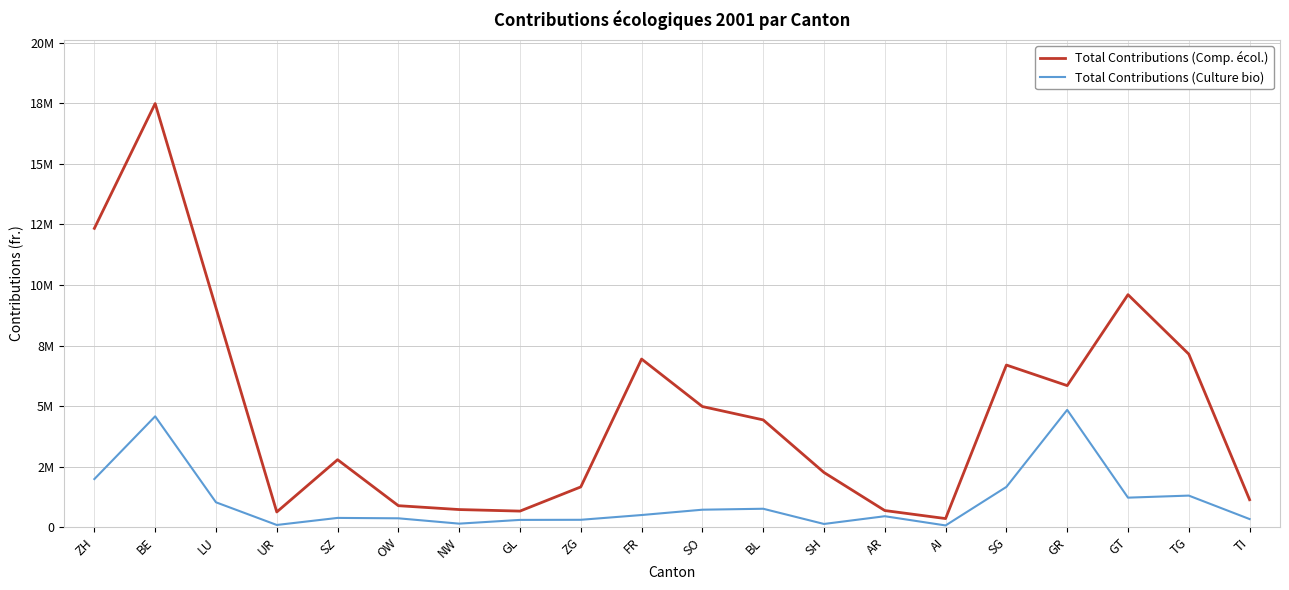

Is this an area chart (filled region under the line)?

No